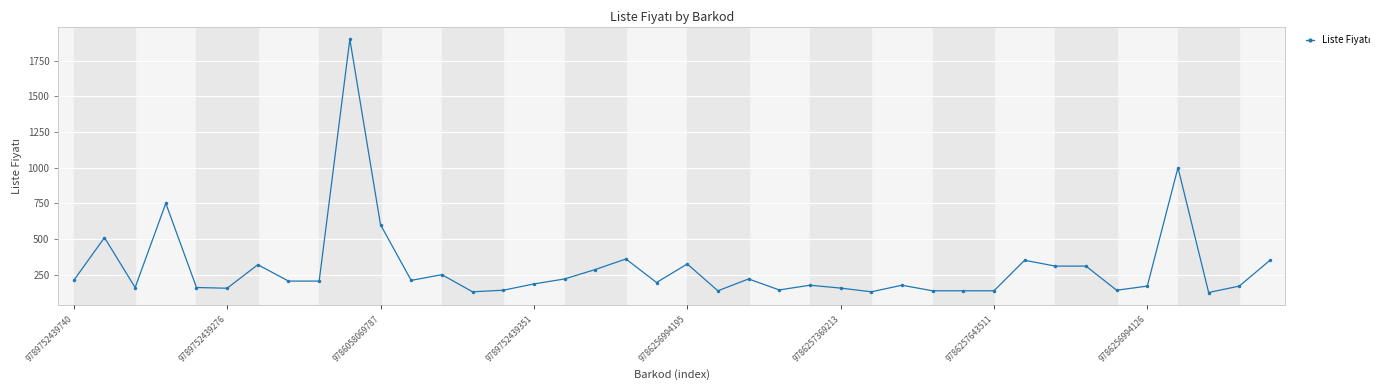

What is the difference between the maximum and minimum values?

1775